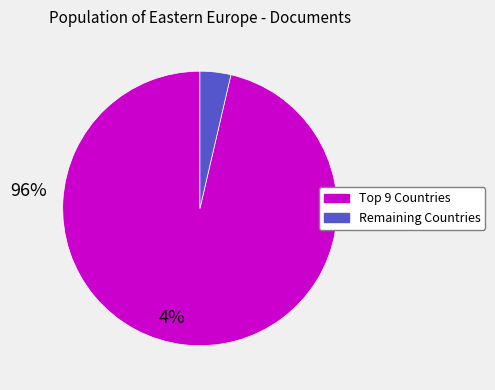

Does any single category account for the majority?

Yes